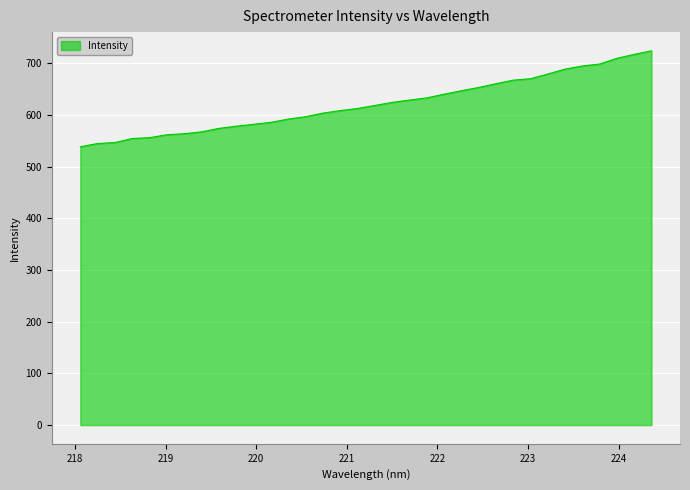

What is the sum of all values?

21113.1